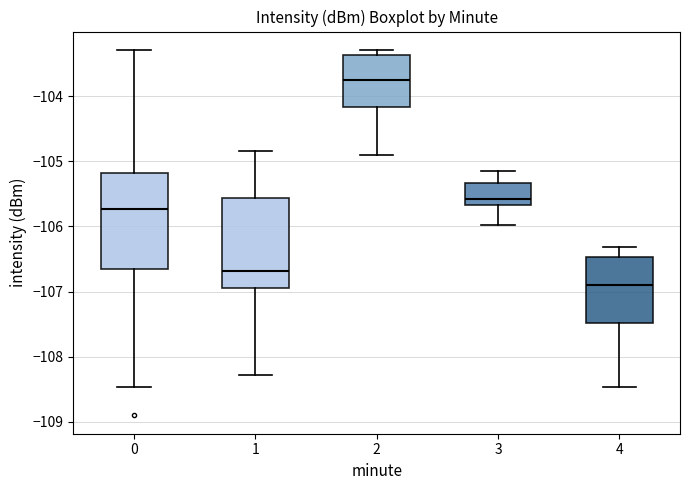

Reading left to right, read every box against the y-axis: the position of its median line, the range the box covers, and the ends of its whiskers. The values are not printed on the chart, so give them approximately, as read against the axis.

0: median -105.7, box -106.6 to -105.2, whiskers -108.5 to -103.3
1: median -106.7, box -106.9 to -105.6, whiskers -108.3 to -104.8
2: median -103.8, box -104.2 to -103.4, whiskers -104.9 to -103.3
3: median -105.6, box -105.7 to -105.3, whiskers -106.0 to -105.2
4: median -106.9, box -107.5 to -106.5, whiskers -108.5 to -106.3